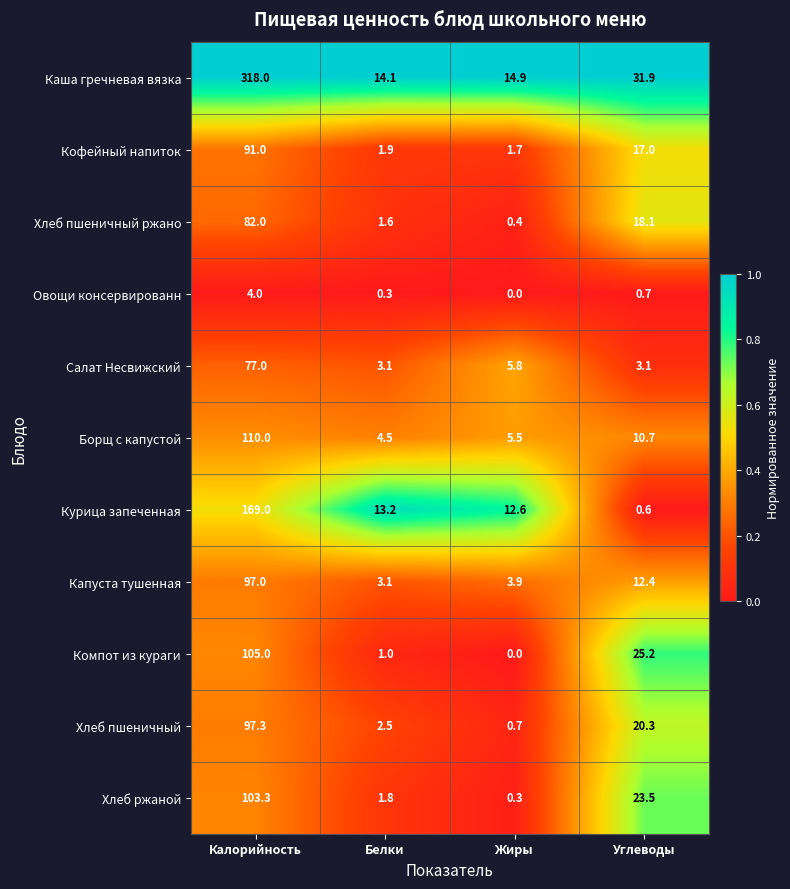

What is the greatest value displayed?

318.0